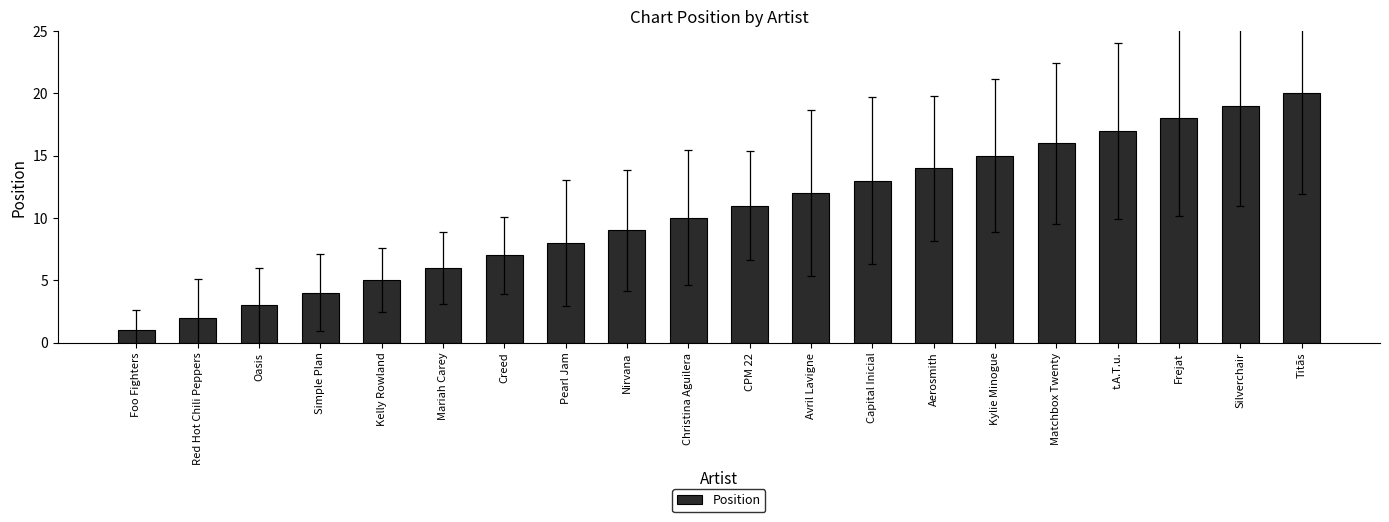

What is the value of the 18th bar from the left?

18